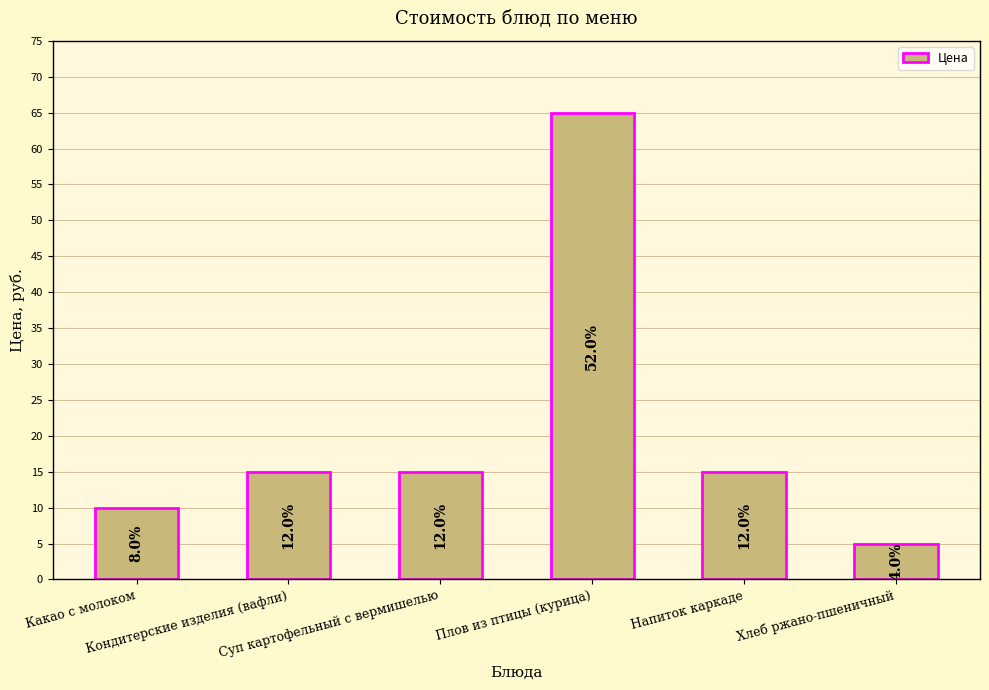

Reading left to right, what are all the values shown in this chart?

Какао с молоком=10	Кондитерские изделия (вафли)=15	Суп картофельный с вермишелью=15	Плов из птицы (курица)=65	Напиток каркаде=15	Хлеб ржано-пшеничный=5